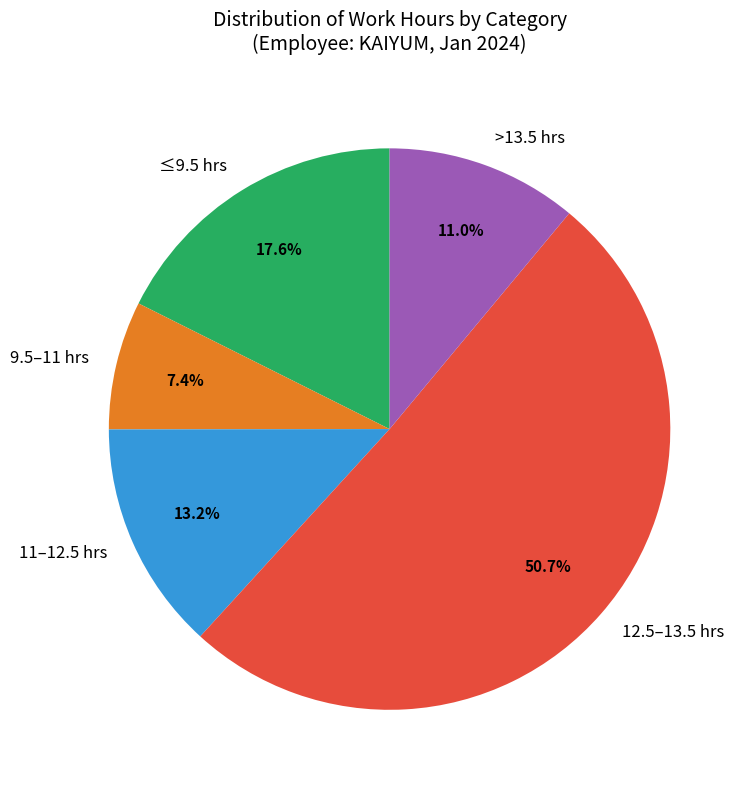

Count the number of slices in the pie.

5